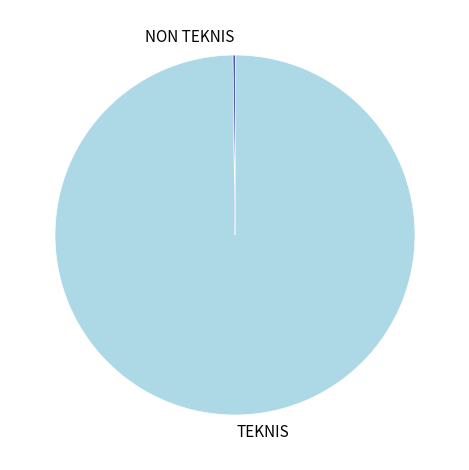

True or false: TEKNIS accounts for 100% of the total.

True